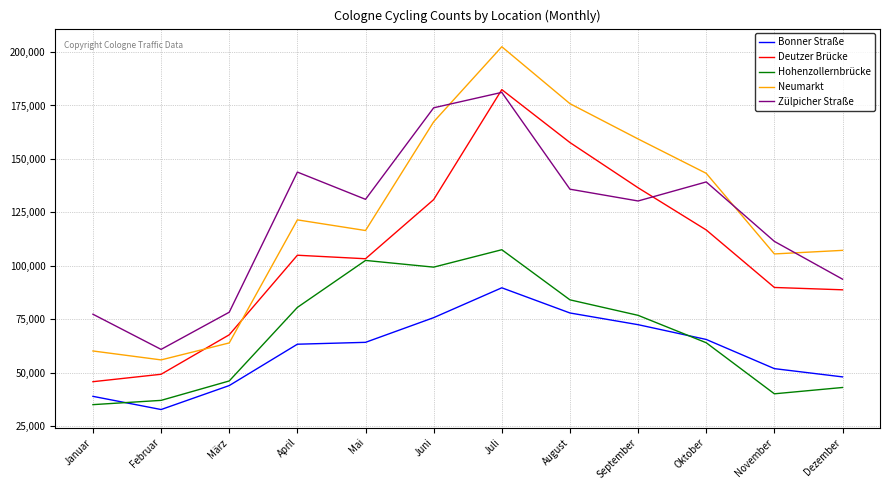

Is the value of Bonner Straße at Mai greater than the value of Zülpicher Straße at Januar?

No